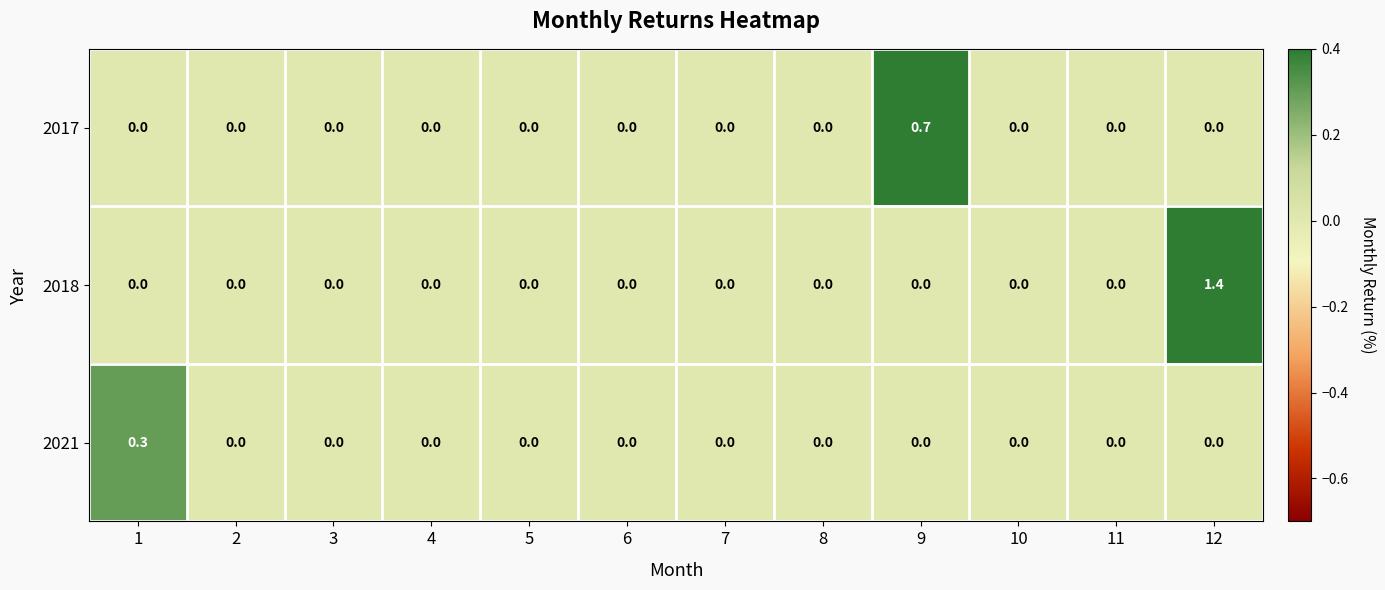

Count the 2021 values in the range 0 to 1.

12